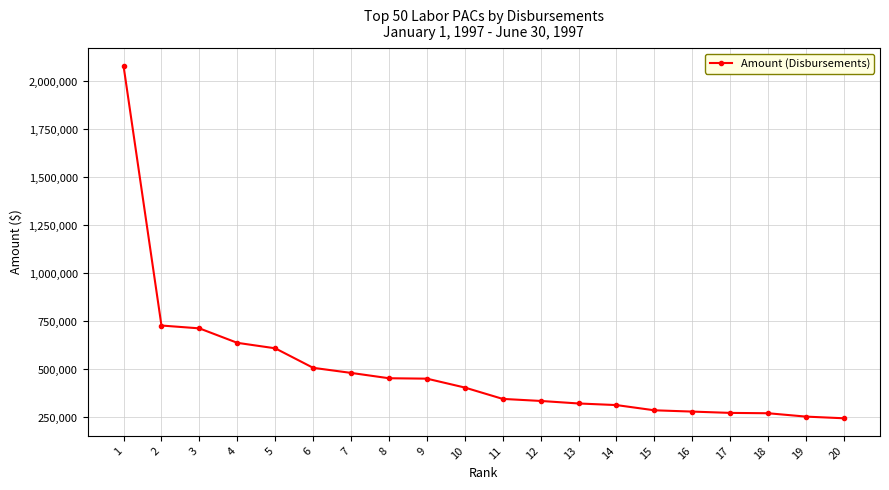

What is the smallest value displayed?

245793